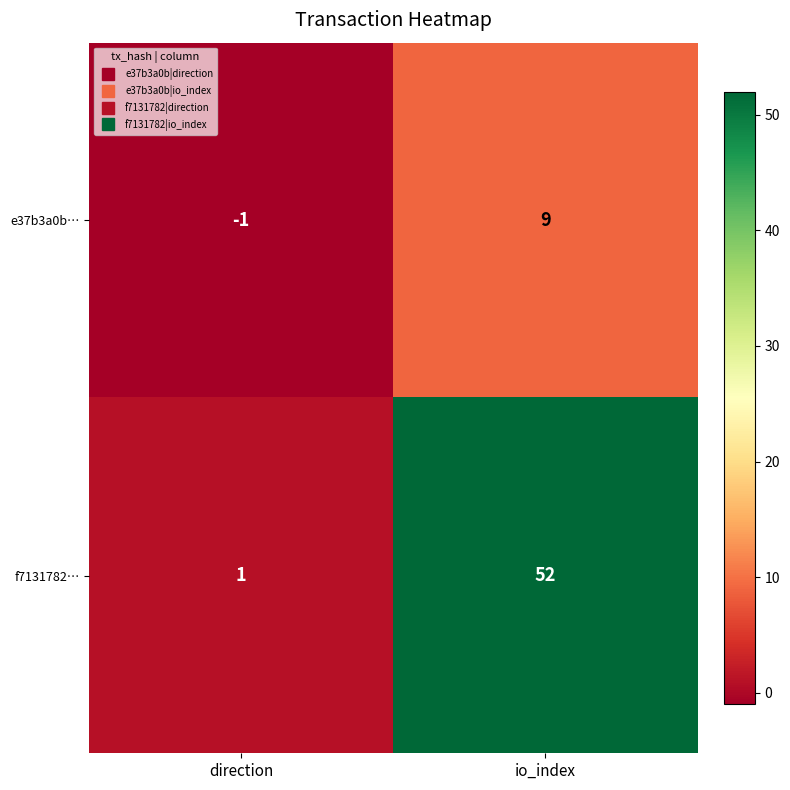

At which category is the sum across all series the highest?

io_index